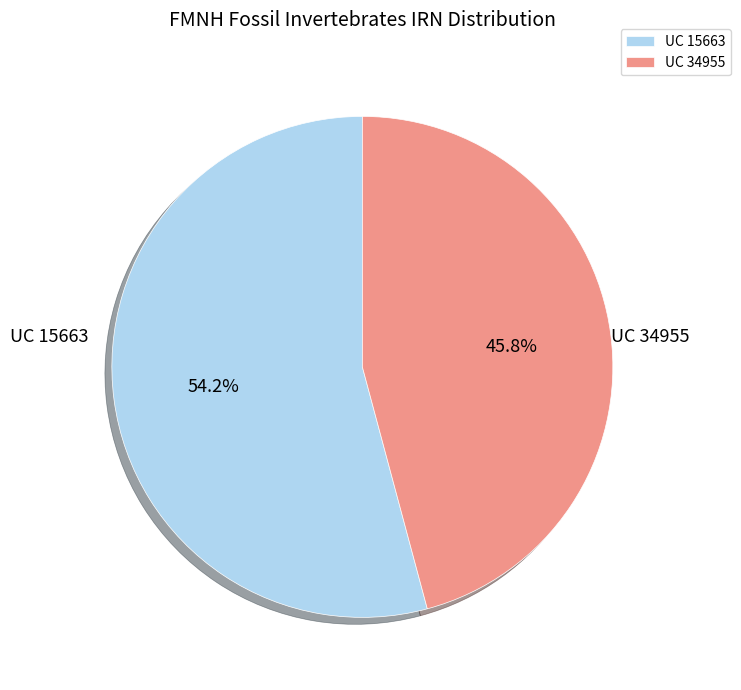

Does UC 34955 represent more than half of the total?

No